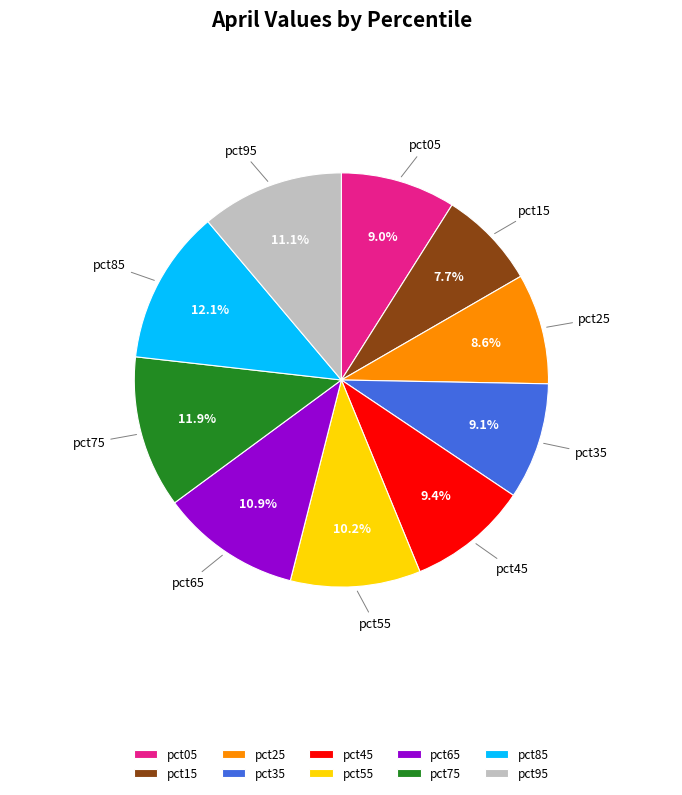

To the nearest percent, what percentage of the pie is pct75?

12%